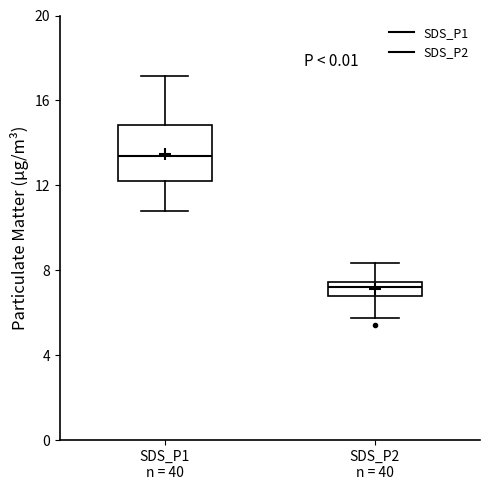

Where is the upper edge of the box for SDS_P1 n = 40 on the y-axis? The values are not printed on the chart, so give them approximately, as read against the axis.

15.0